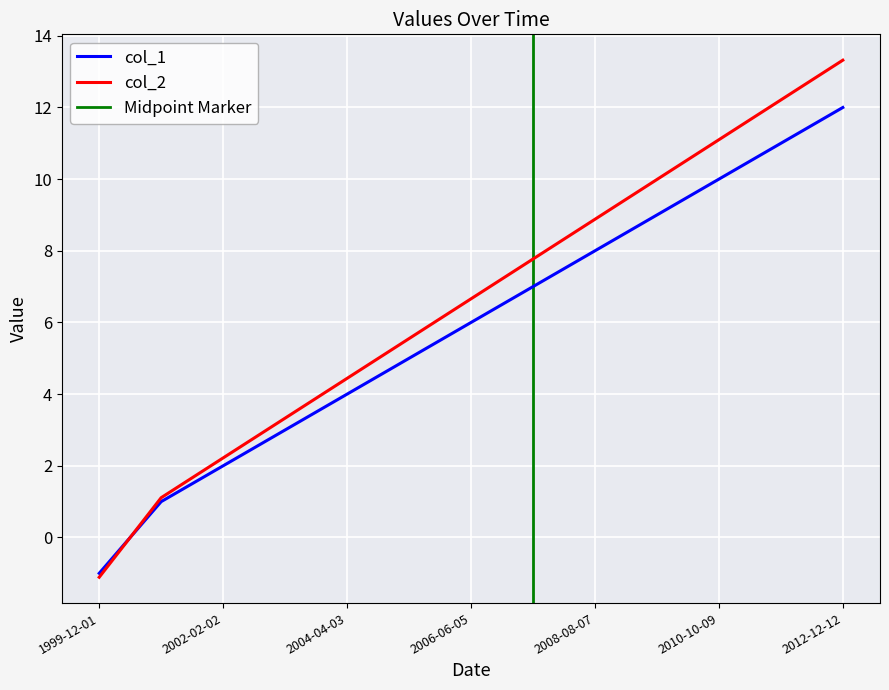

How many series are shown in this chart?

2